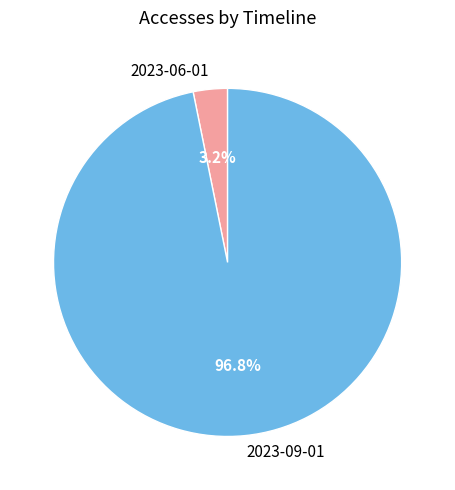

To the nearest percent, what percentage of the pie is 2023-06-01?

3%